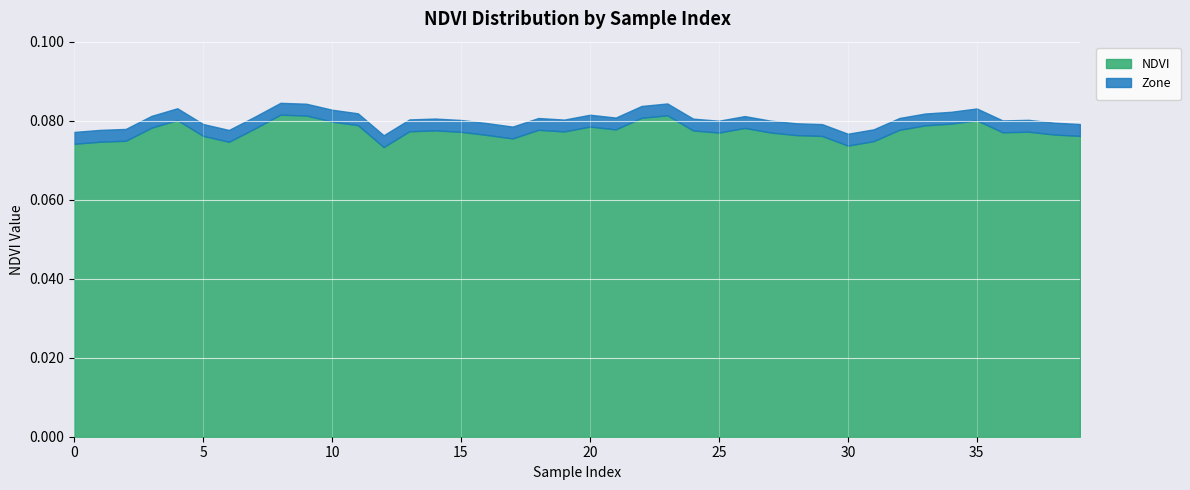

Count the NDVI values in the range 0 to 1.

40